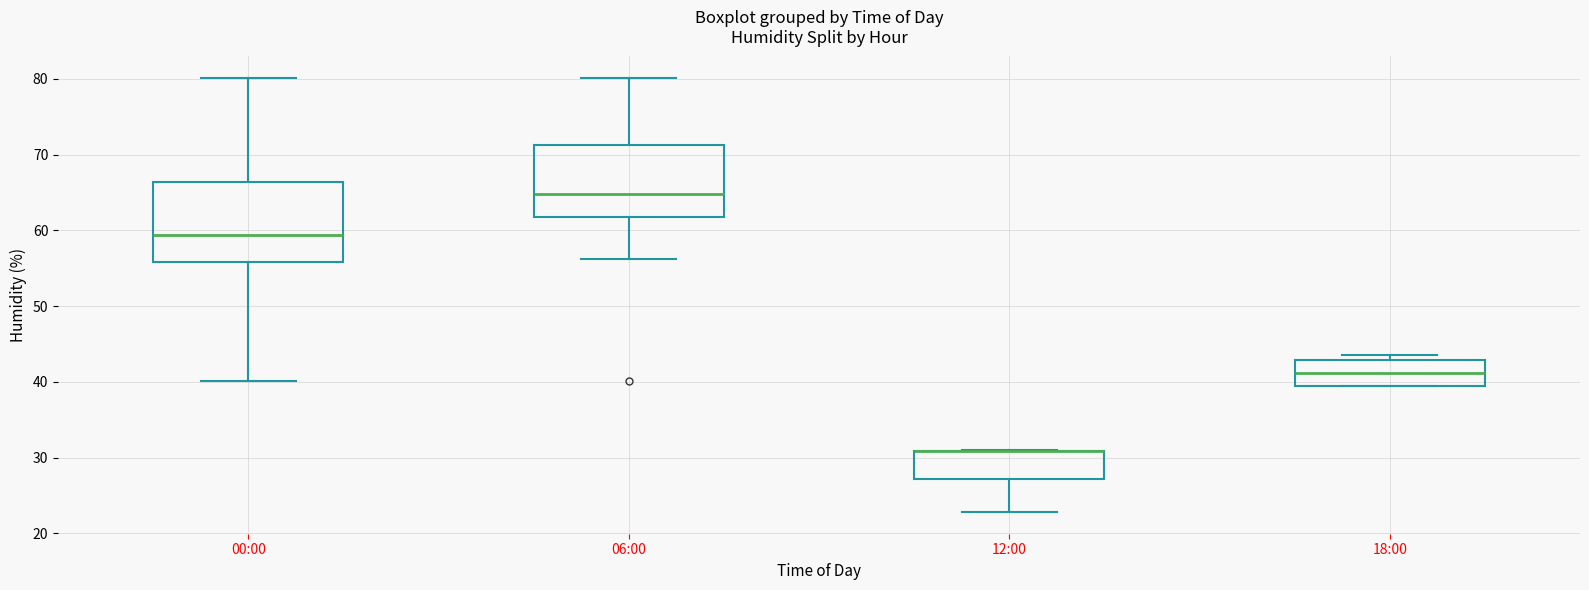

Reading left to right, read every box against the y-axis: the position of its median line, the range the box covers, and the ends of its whiskers. The values are not printed on the chart, so give them approximately, as read against the axis.

00:00: median 59, box 56 to 66, whiskers 40 to 80
06:00: median 65, box 62 to 71, whiskers 56 to 80
12:00: median 31 (drawn on the box's upper edge), box 27 to 31, whiskers 23 to 31
18:00: median 41, box 40 to 43, whiskers 40 to 44